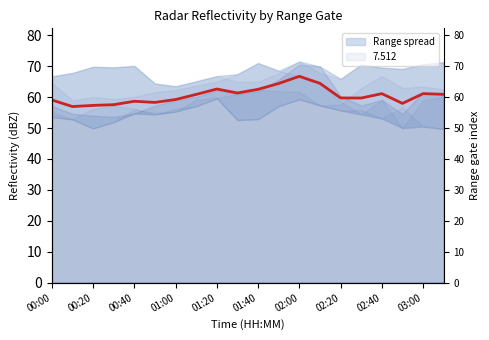

The value at 03:00 is 26.4. True or false?

False